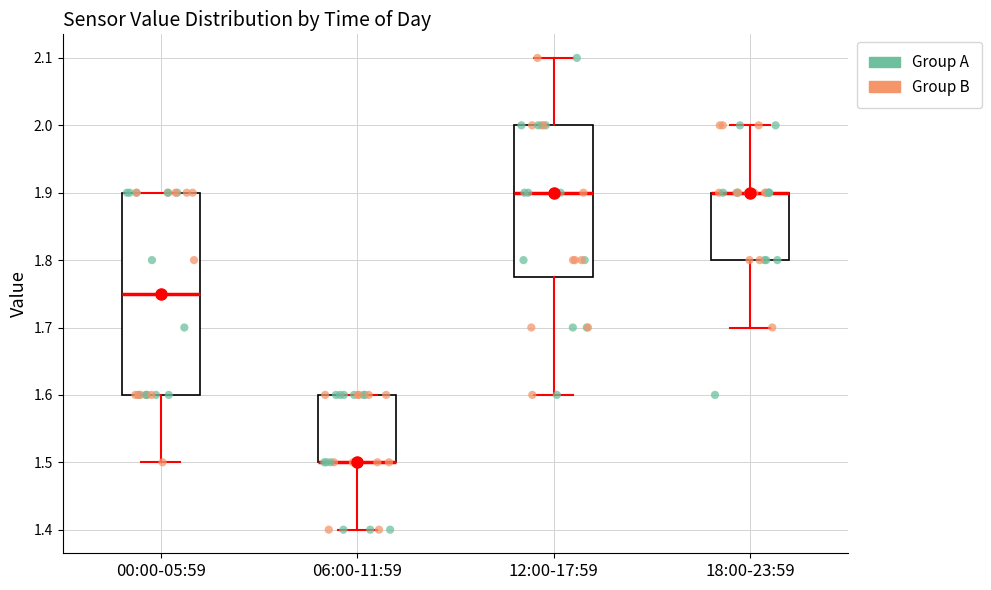

Which box is the tallest, from its lower edge to its upper edge?

00:00-05:59